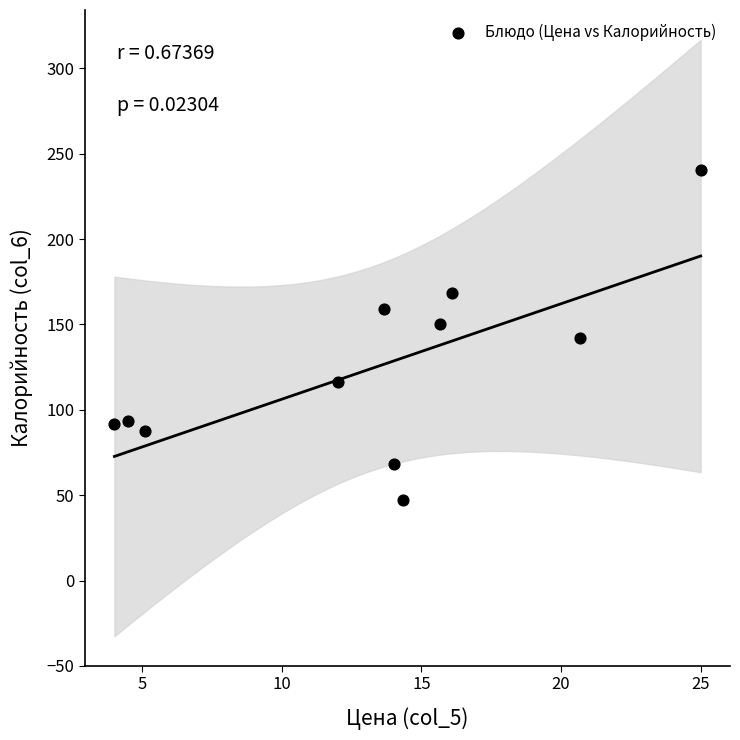

What is the range of X values (max minus min)?

21.0